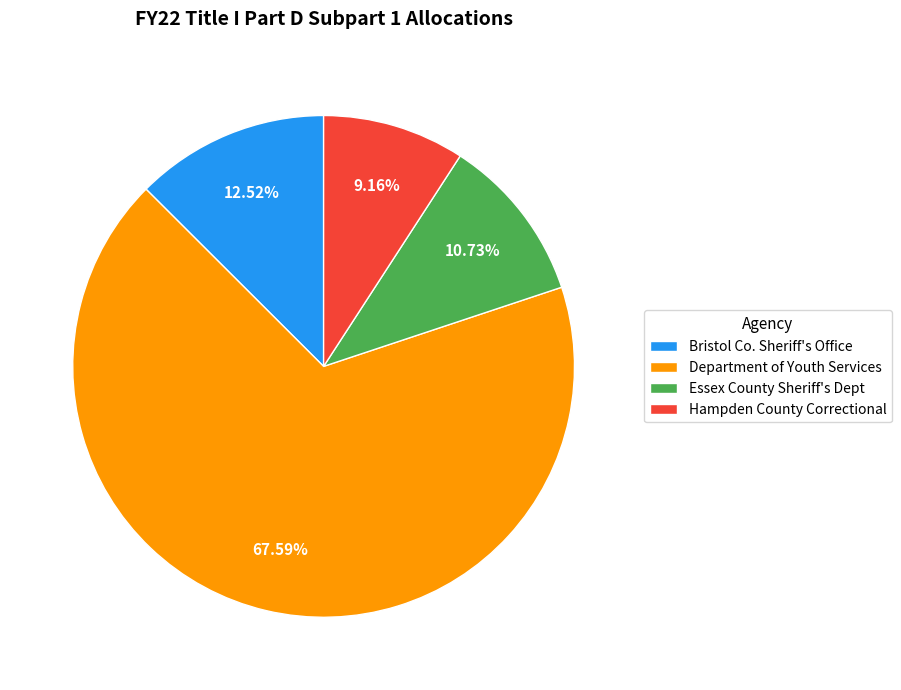

The Department of Youth Services slice represents 68% of the pie. True or false?

True